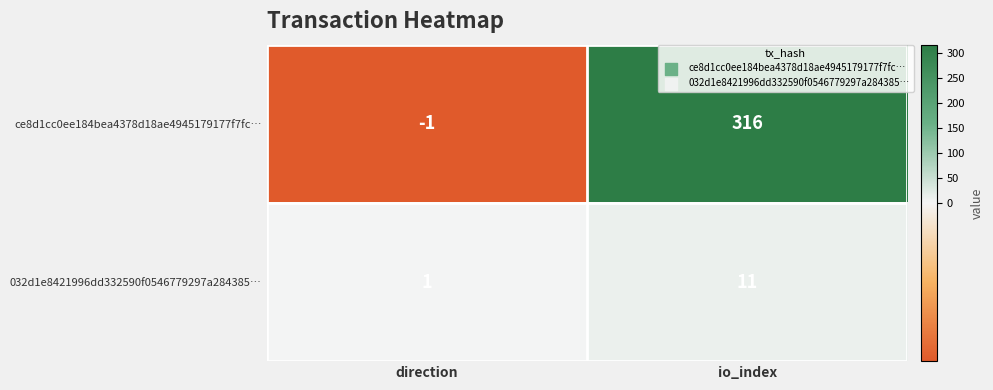

What is the difference between the maximum and minimum values in the 032d1e8421996dd332590f0546779297a284385… series?

10